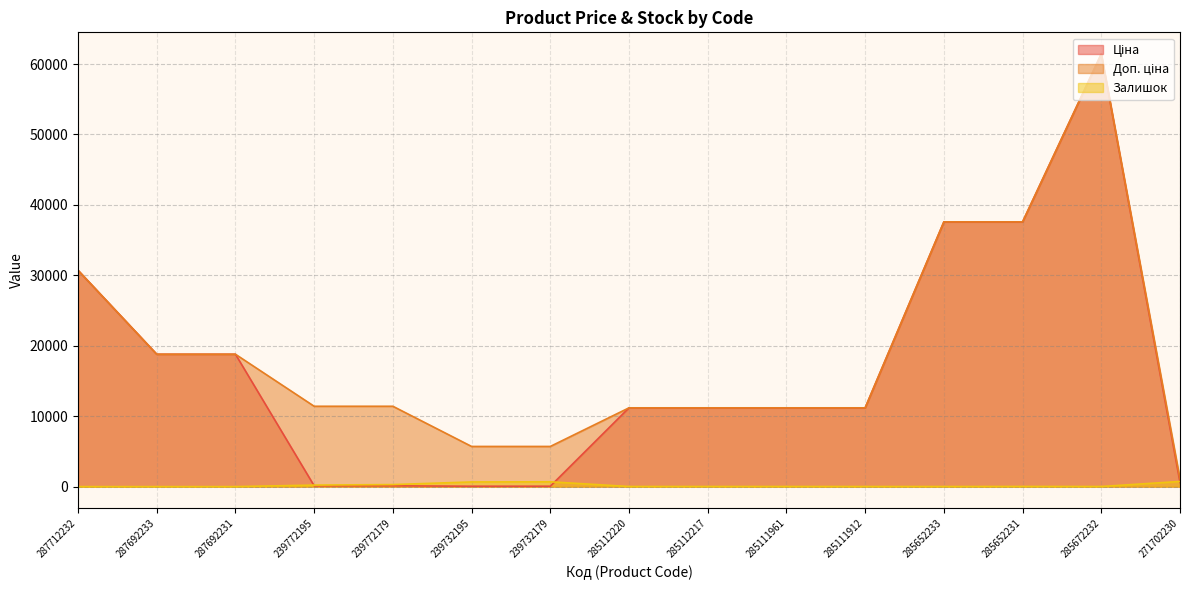

Is the value of Доп. ціна at 285112217 greater than the value of Залишок at 287692231?

Yes